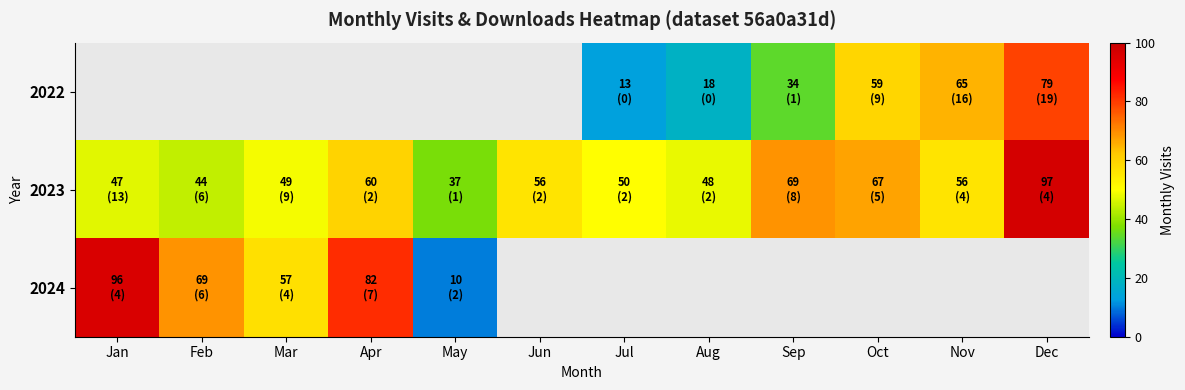

The value of 2022 at Jul is 6.5. True or false?

False